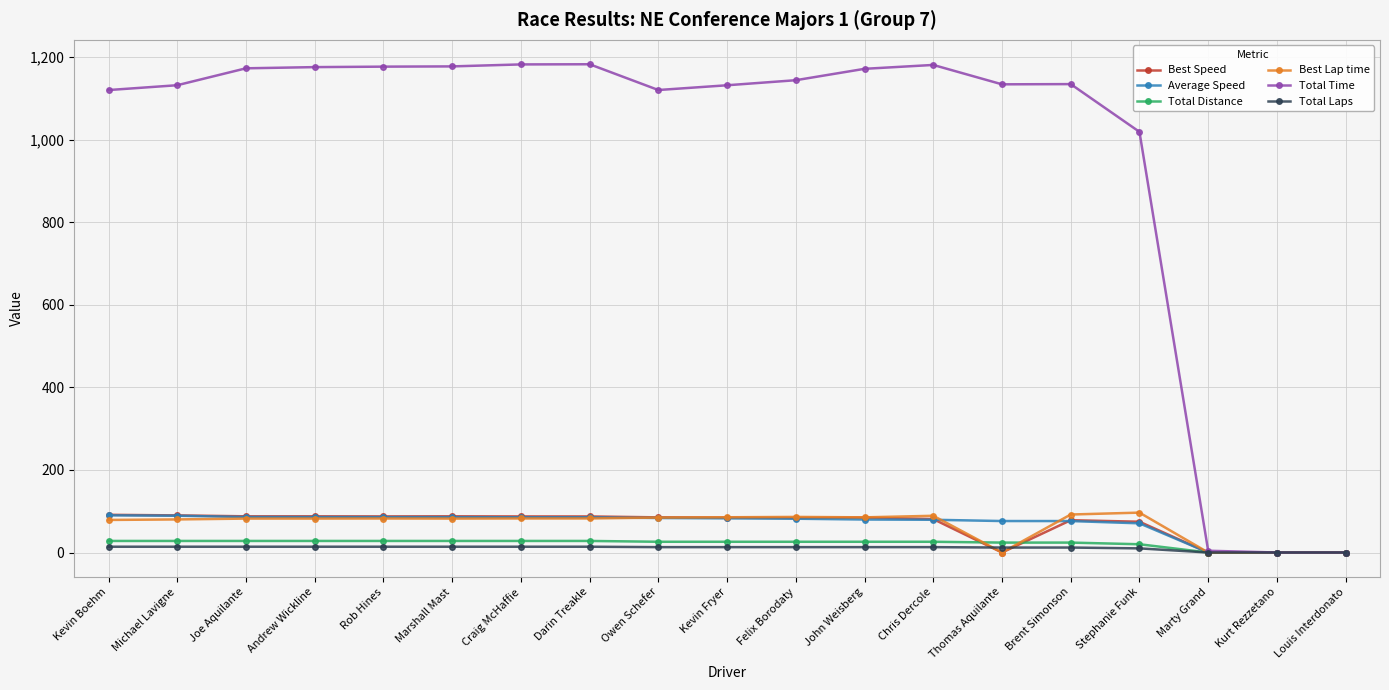

What is the difference between the second highest and second lowest values in the Average Speed series?

89.1